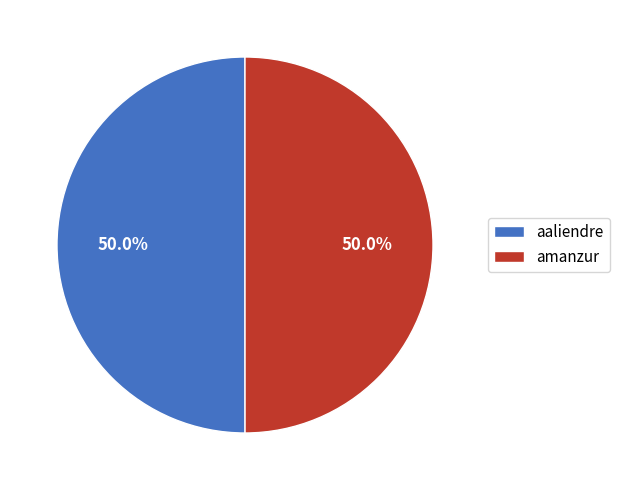

Approximately how many times larger is the value at aaliendre compared to amanzur?

1.0